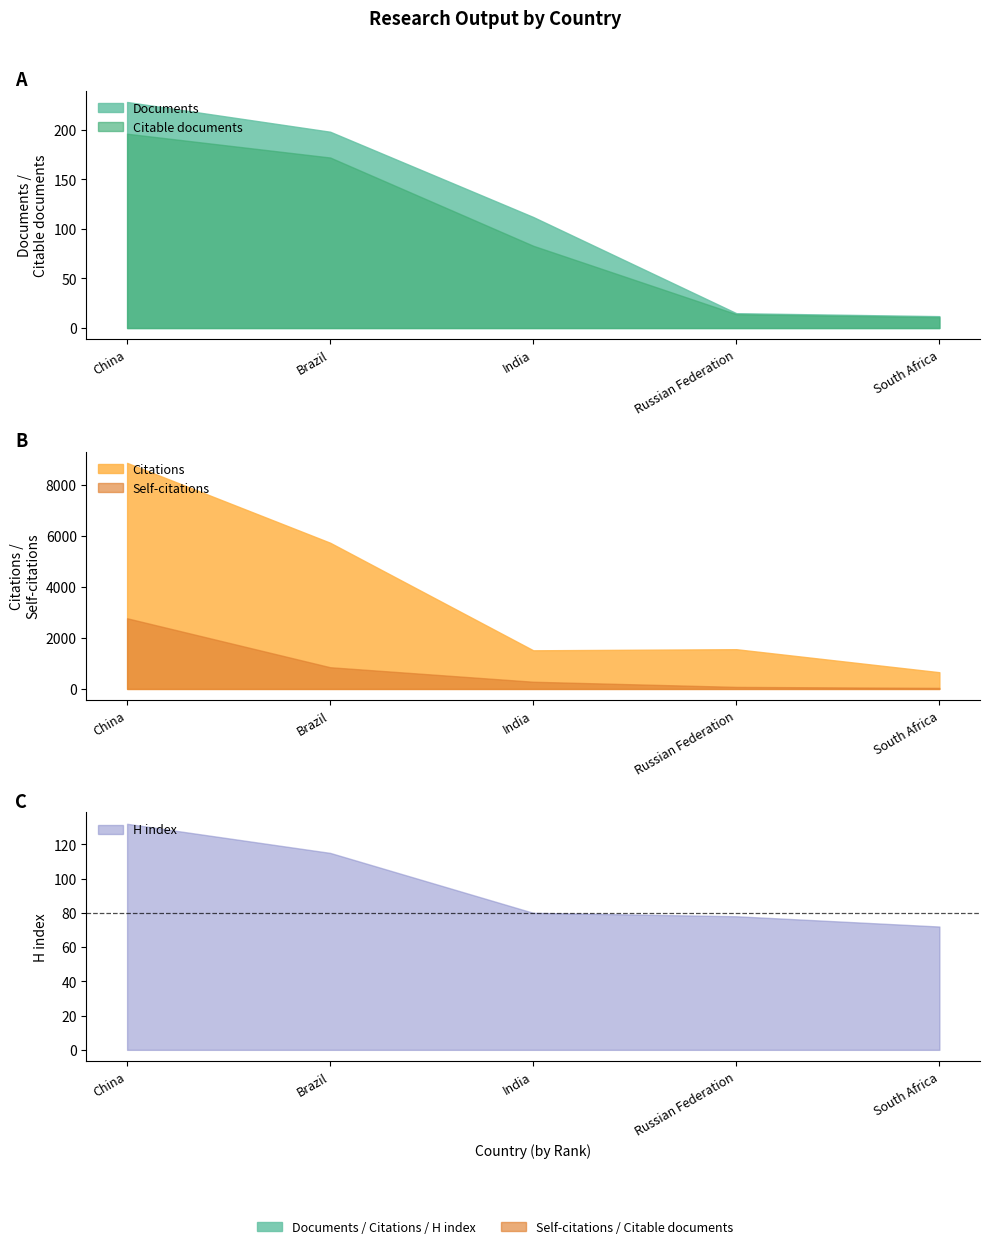

True or false: Citable documents and Self-citations cross at least once.

False